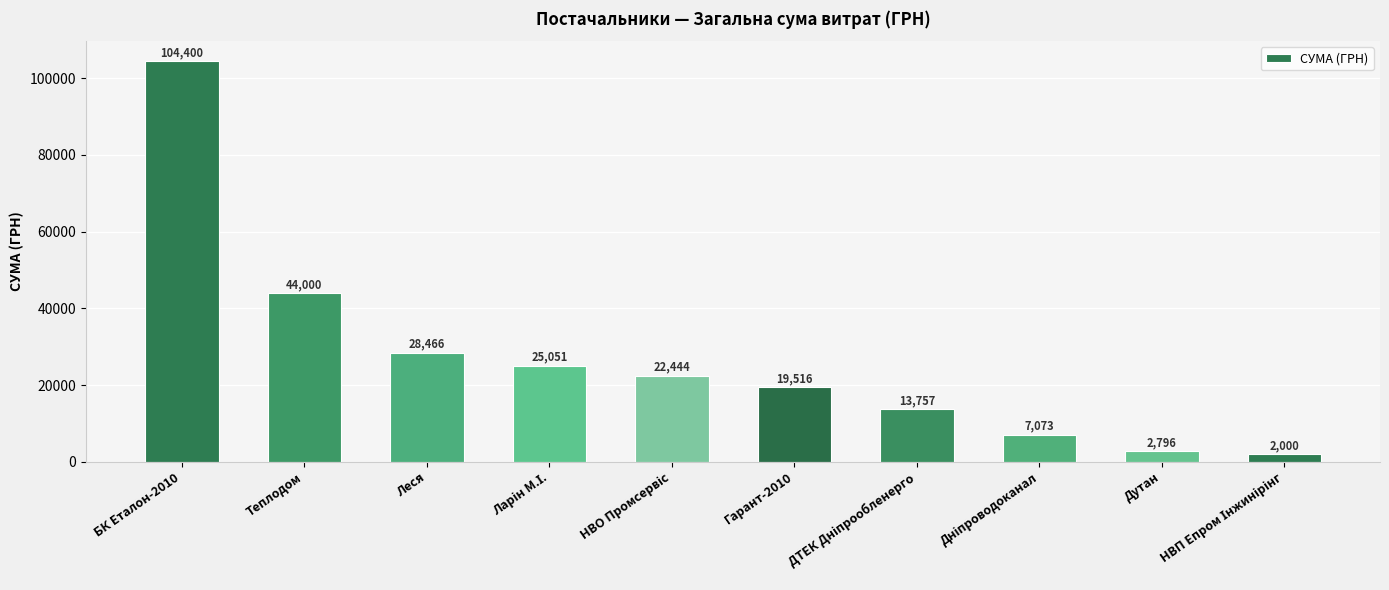

What is the difference between the maximum and minimum values?

102400.0